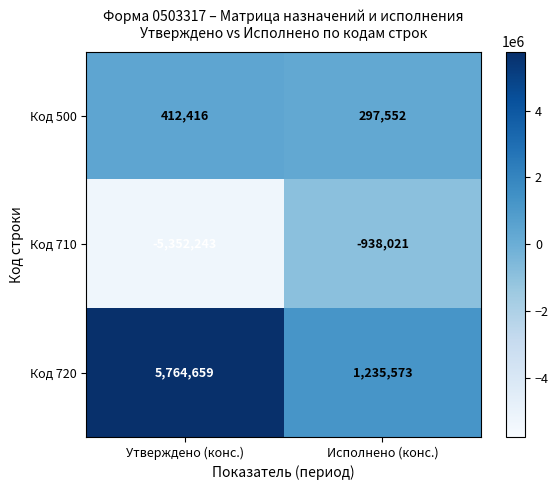

Reading left to right, list all the values displayed in this chart.

Код 500: Утверждено (конс.)=412416	Исполнено (конс.)=297552
Код 710: Утверждено (конс.)=-5352243	Исполнено (конс.)=-938021
Код 720: Утверждено (конс.)=5764659	Исполнено (конс.)=1235573